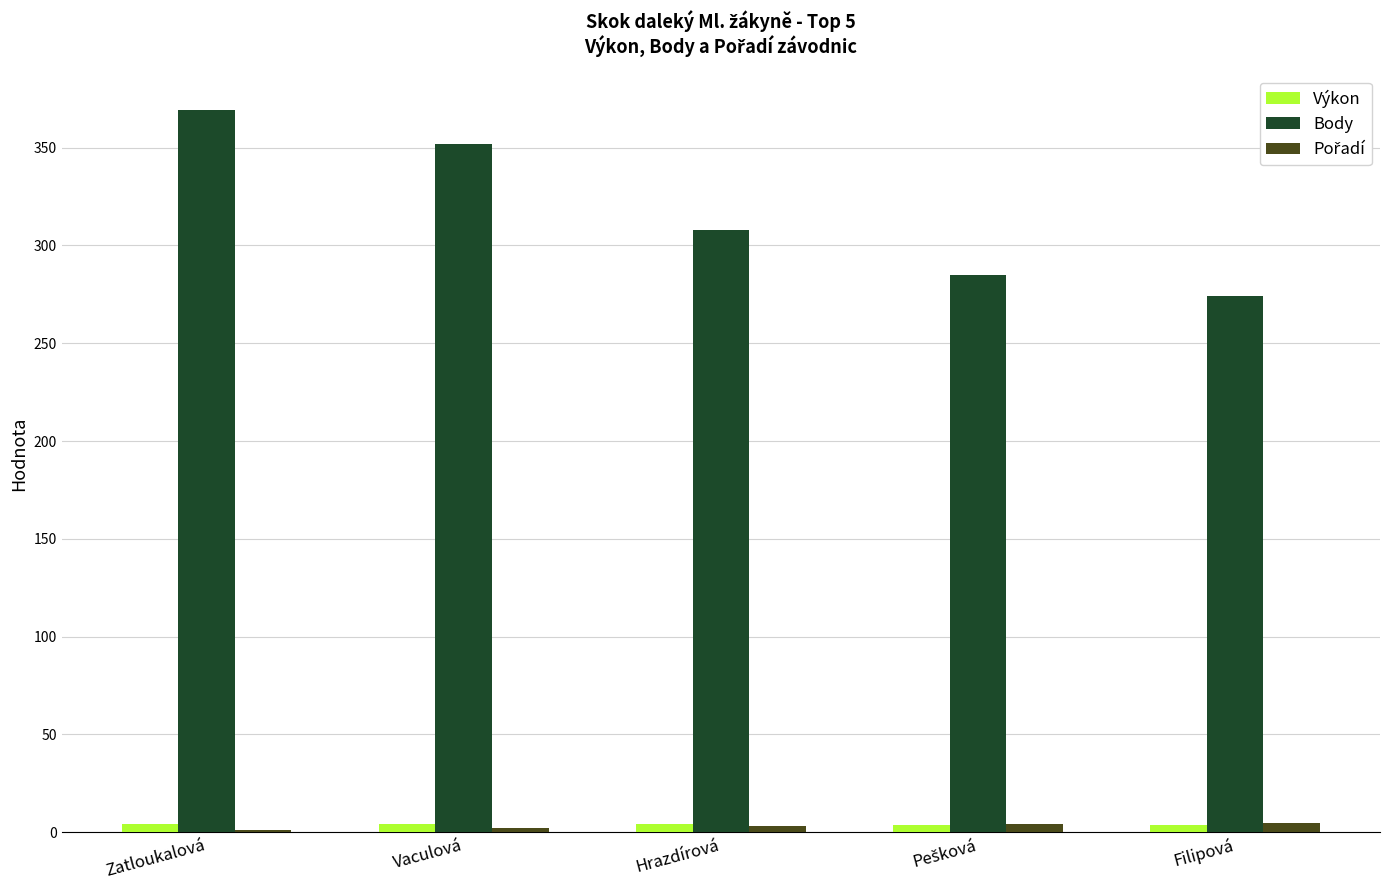

Which series has the widest spread of values?

Body